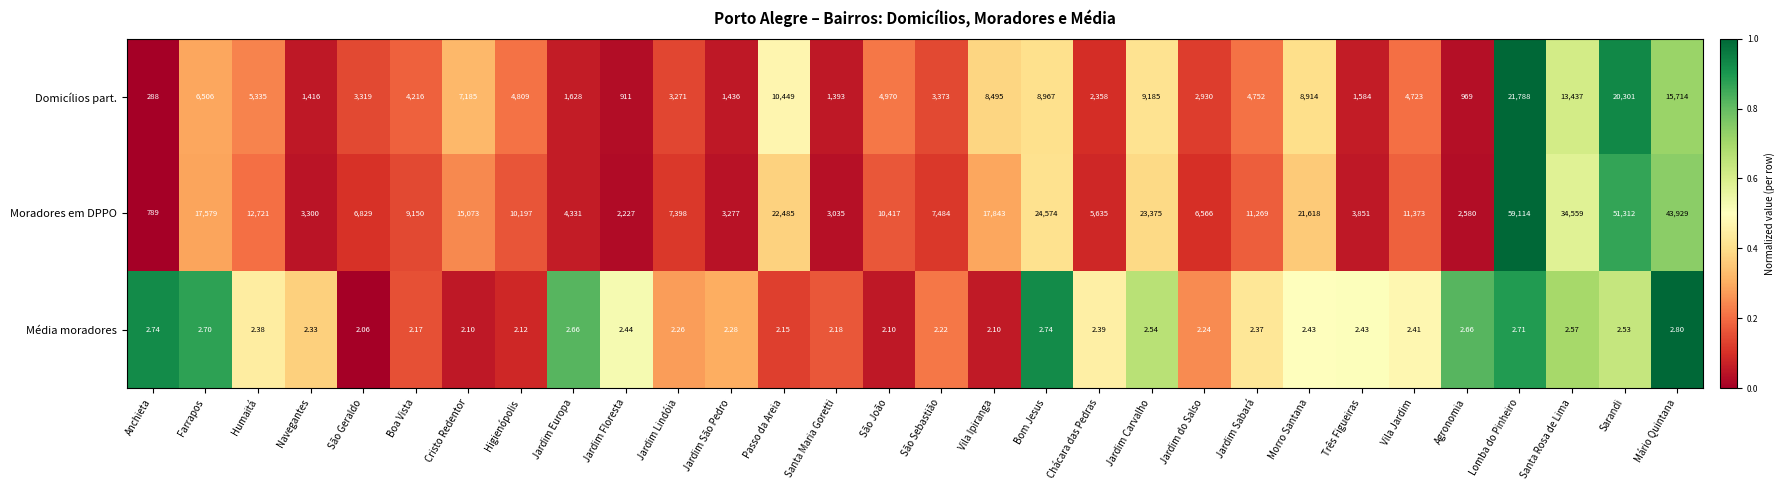

Which category has the lowest value in the Média moradores series?

São Geraldo